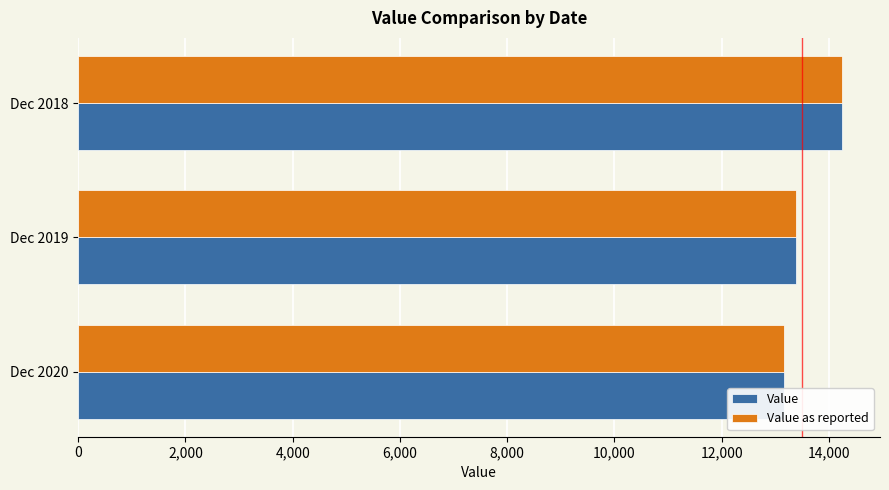

Which has a higher value, Dec 2020 or Dec 2018?

Dec 2018